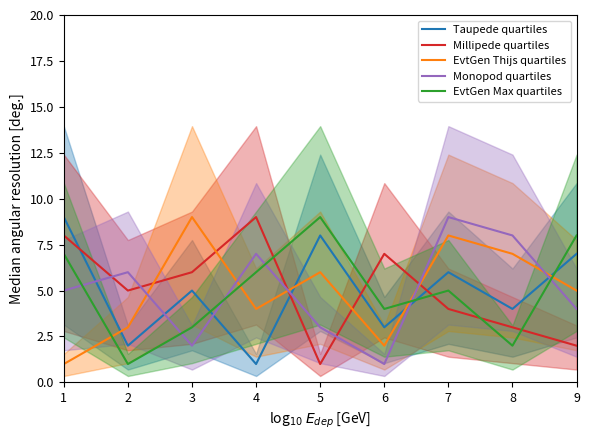

What is the value of the Millipede quartiles point at the 1st from the left?

8